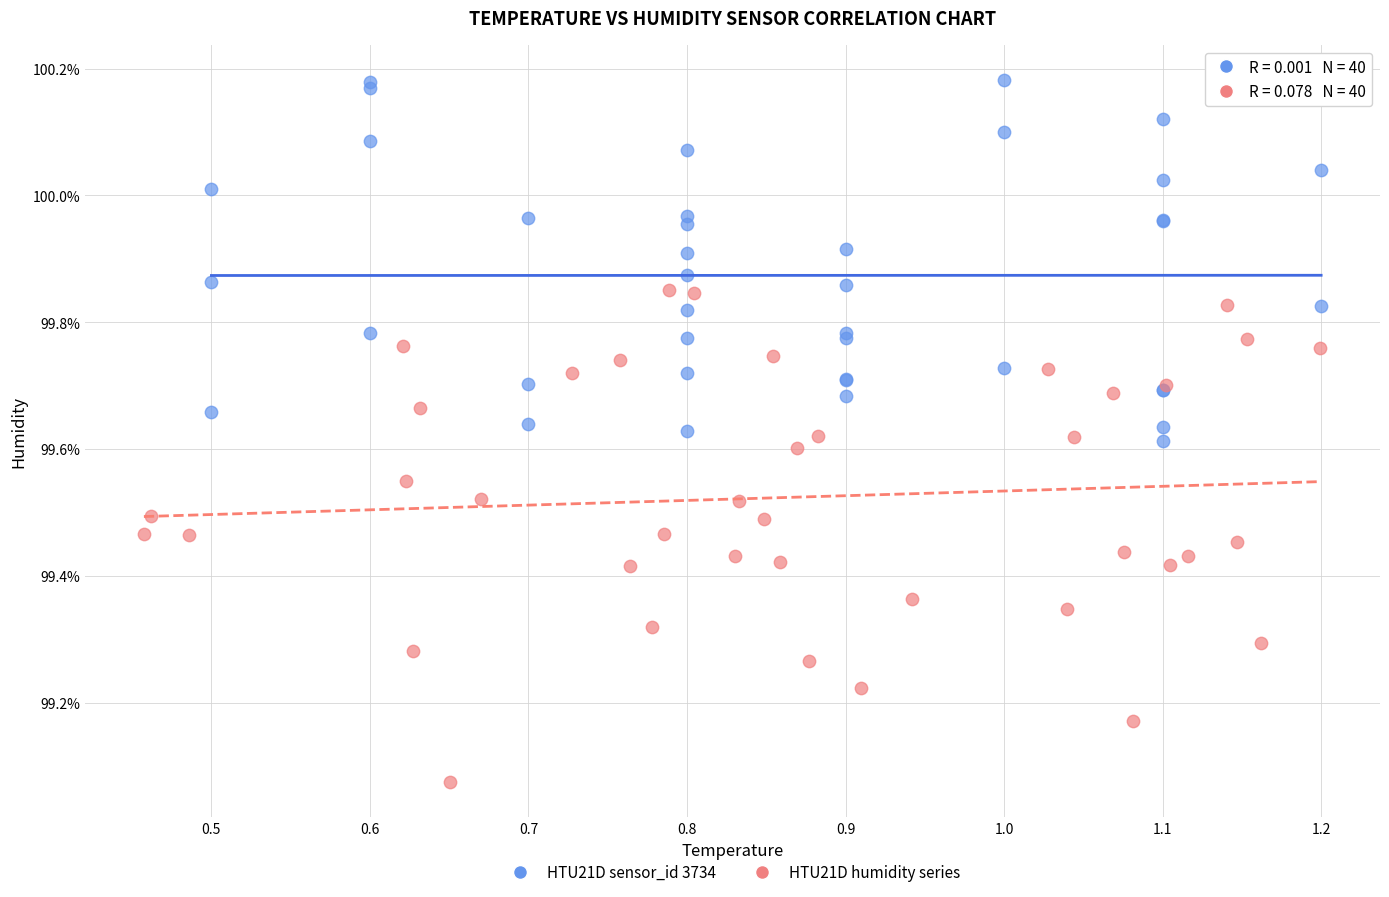

Which series reaches the minimum Y coordinate?

HTU21D humidity series